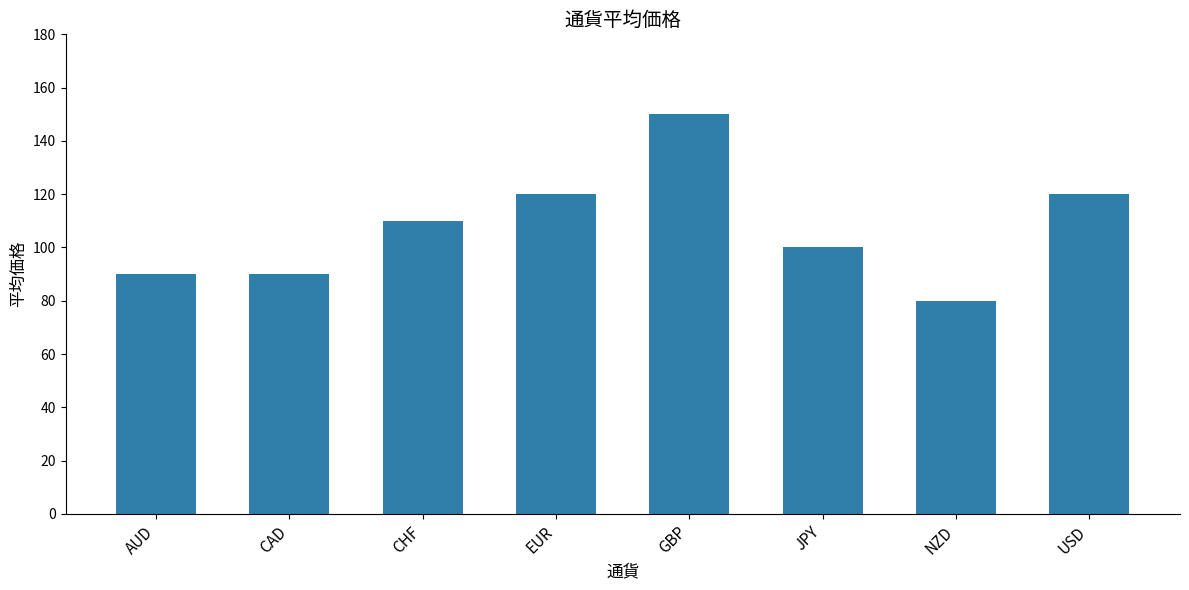

What is the difference between the second highest and minimum values?

40